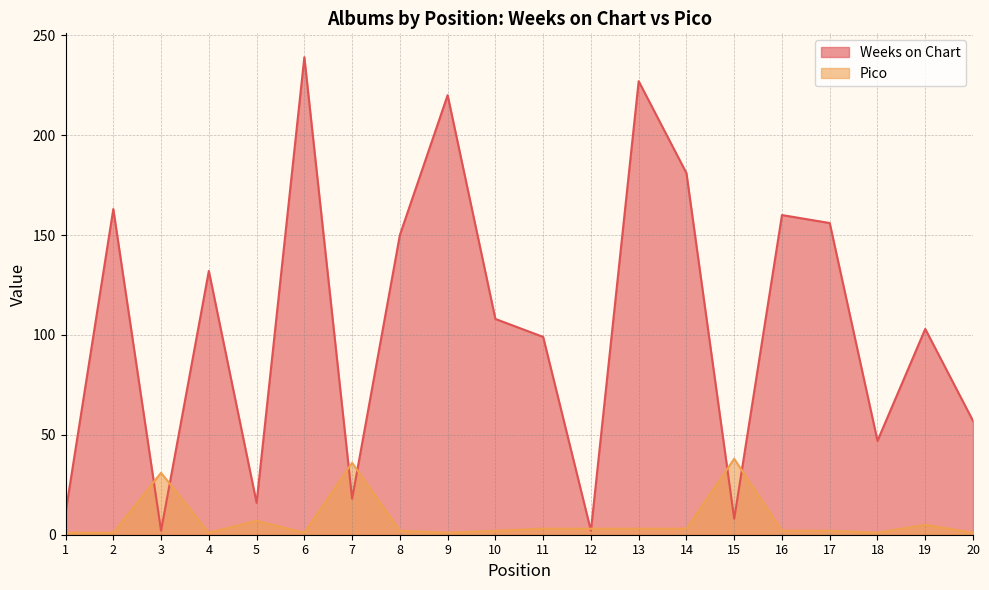

At which label does Weeks on Chart reach its peak?

6